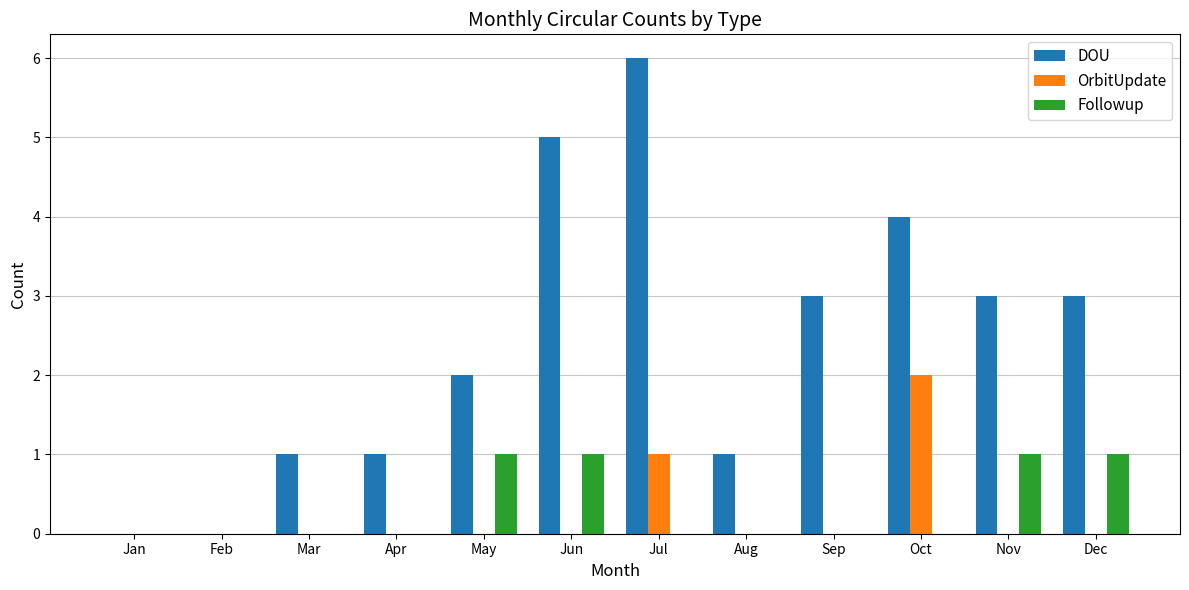

Which series changed the most between Jan and Oct?

DOU